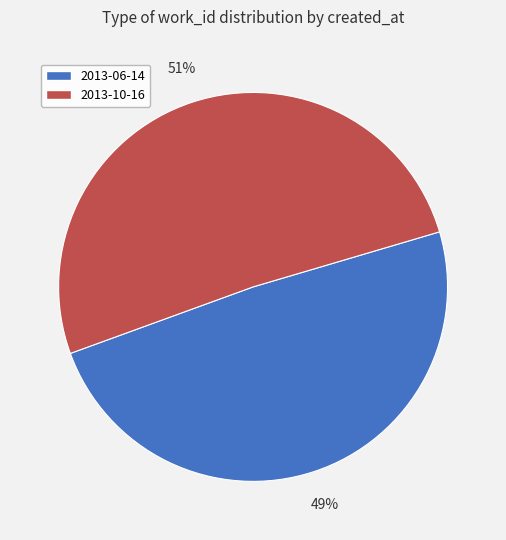

Is there a majority slice in this chart?

Yes